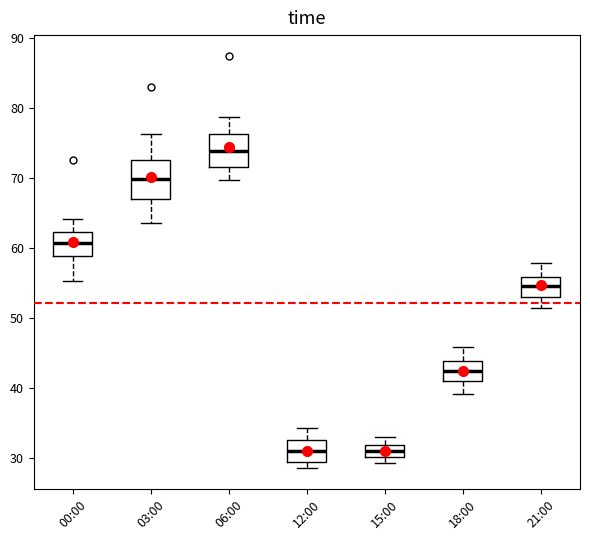

Where does the lower whisker of the box for 21:00 end on the y-axis? The values are not printed on the chart, so give them approximately, as read against the axis.

51